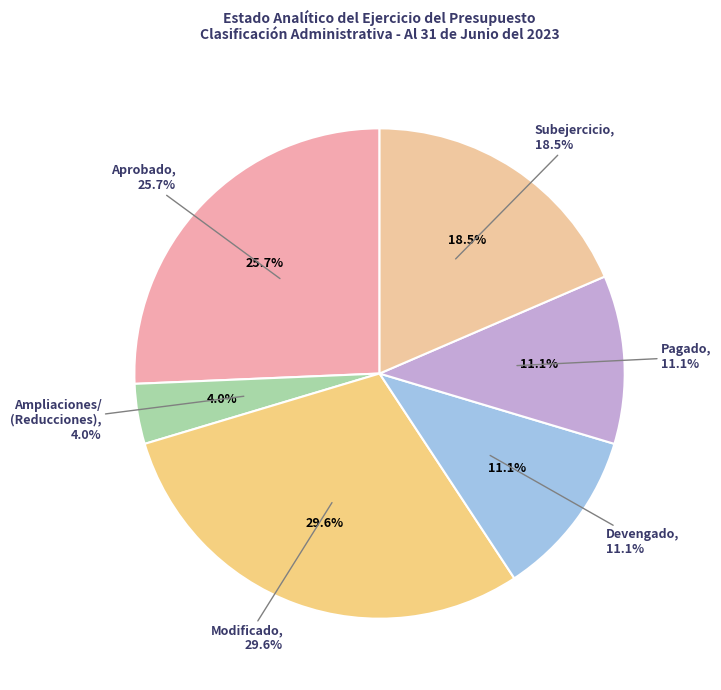

Does any single category account for the majority?

No